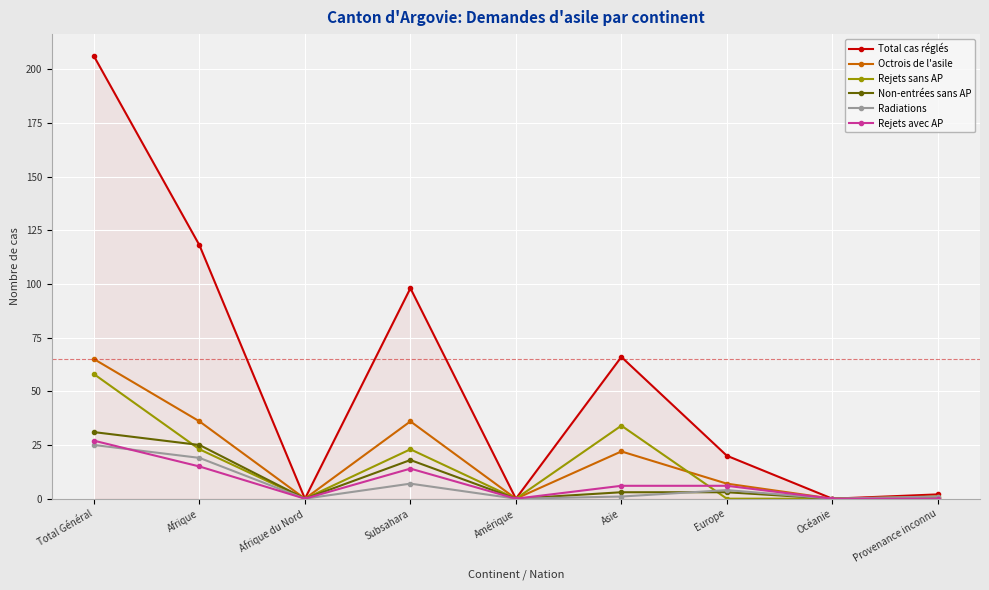

What is the difference between the maximum and second lowest values in the Octrois de l'asile series?

65